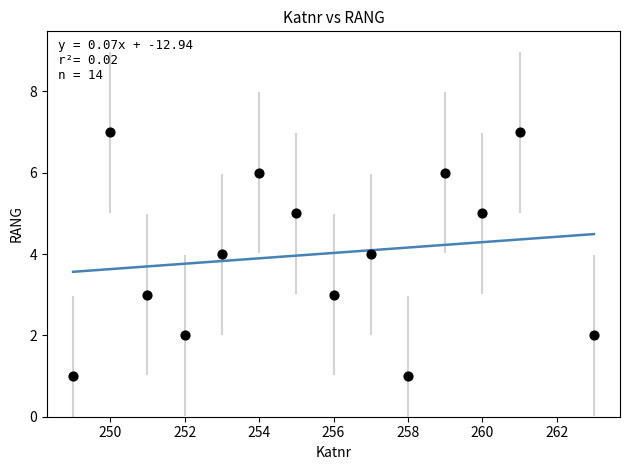

What is the range of Y values (max minus min)?

6